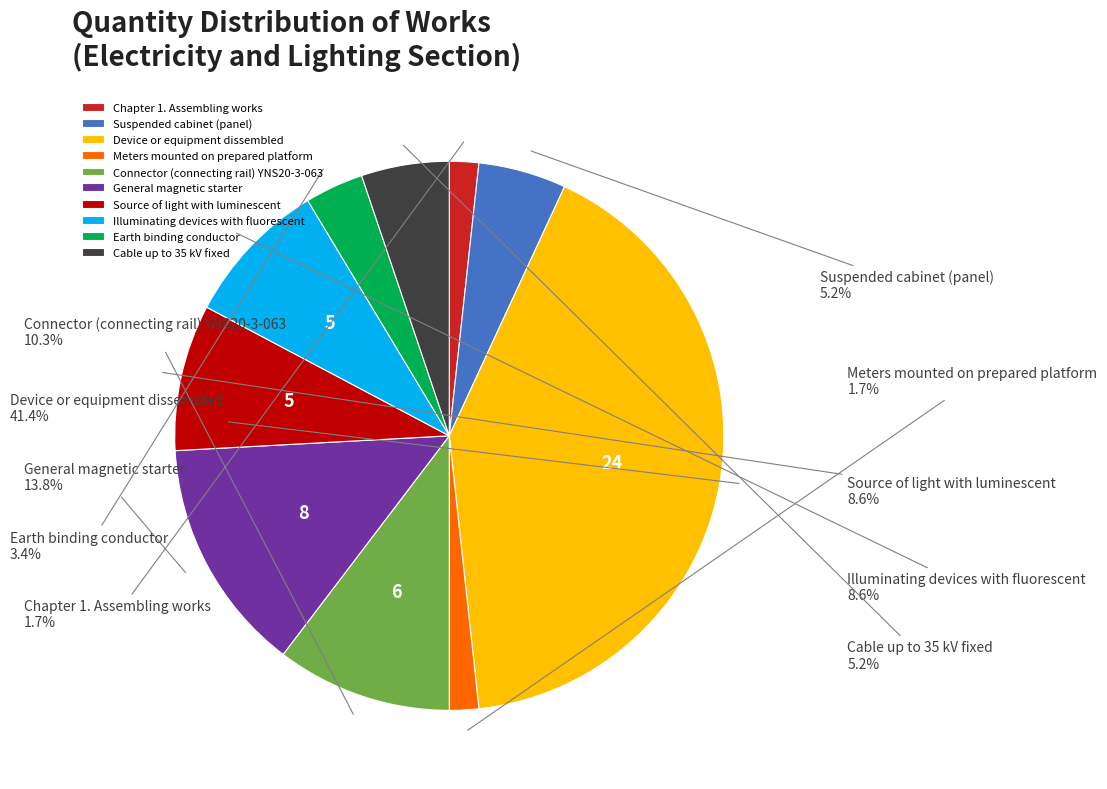

True or false: General magnetic starter accounts for 25% of the total.

False